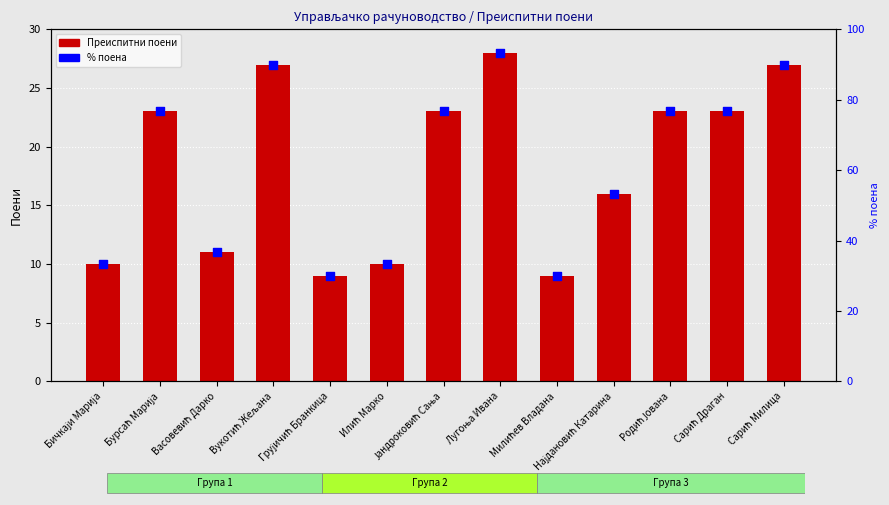

Which series has the largest total across all categories?

% поена